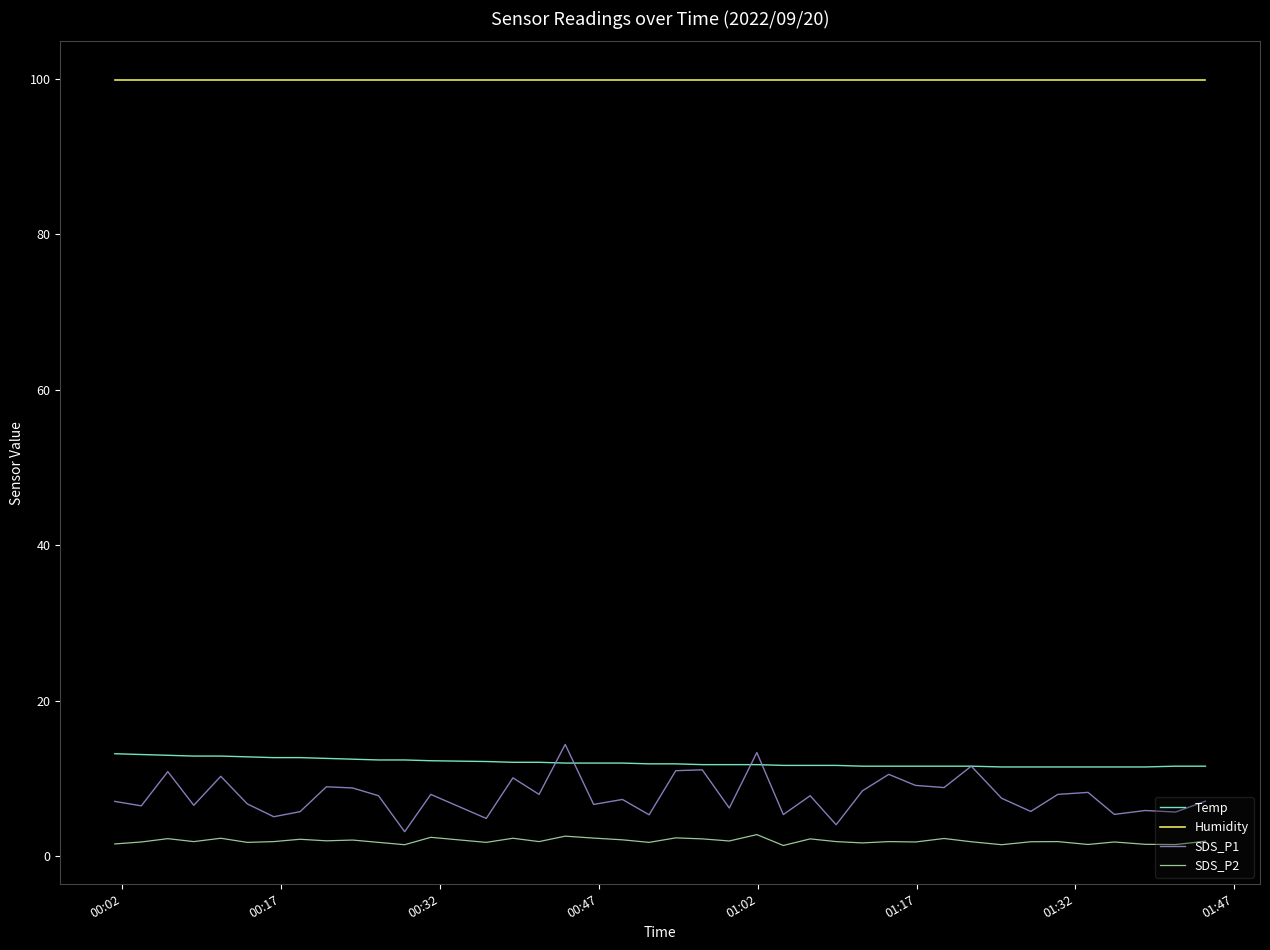

Which series has the largest total across all categories?

Humidity